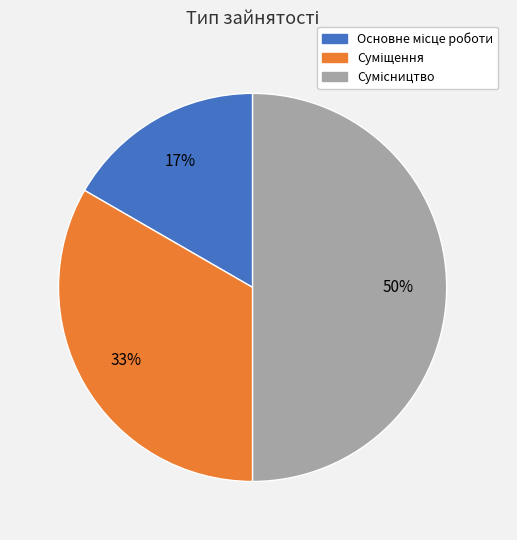

How many segments does this pie chart have?

3